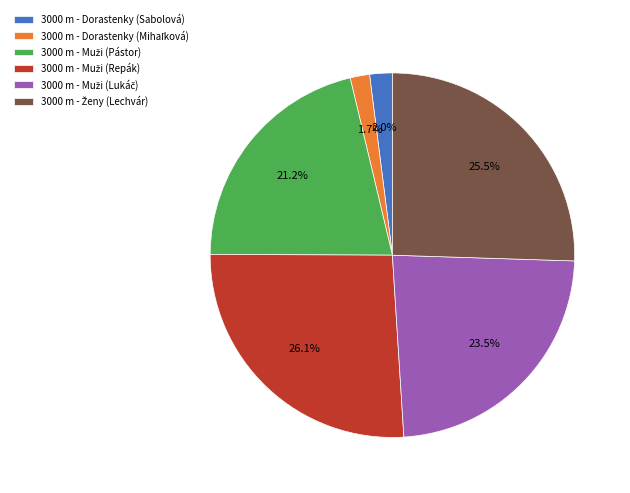

Does any single category account for the majority?

No